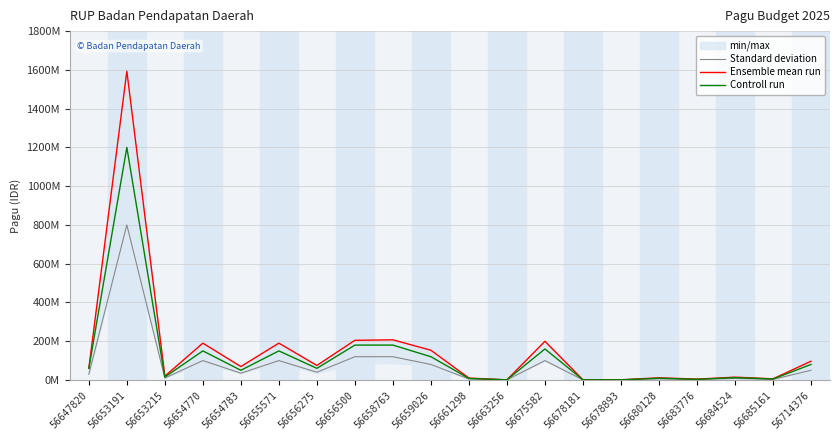

At which category is the sum across all series the highest?

56653191